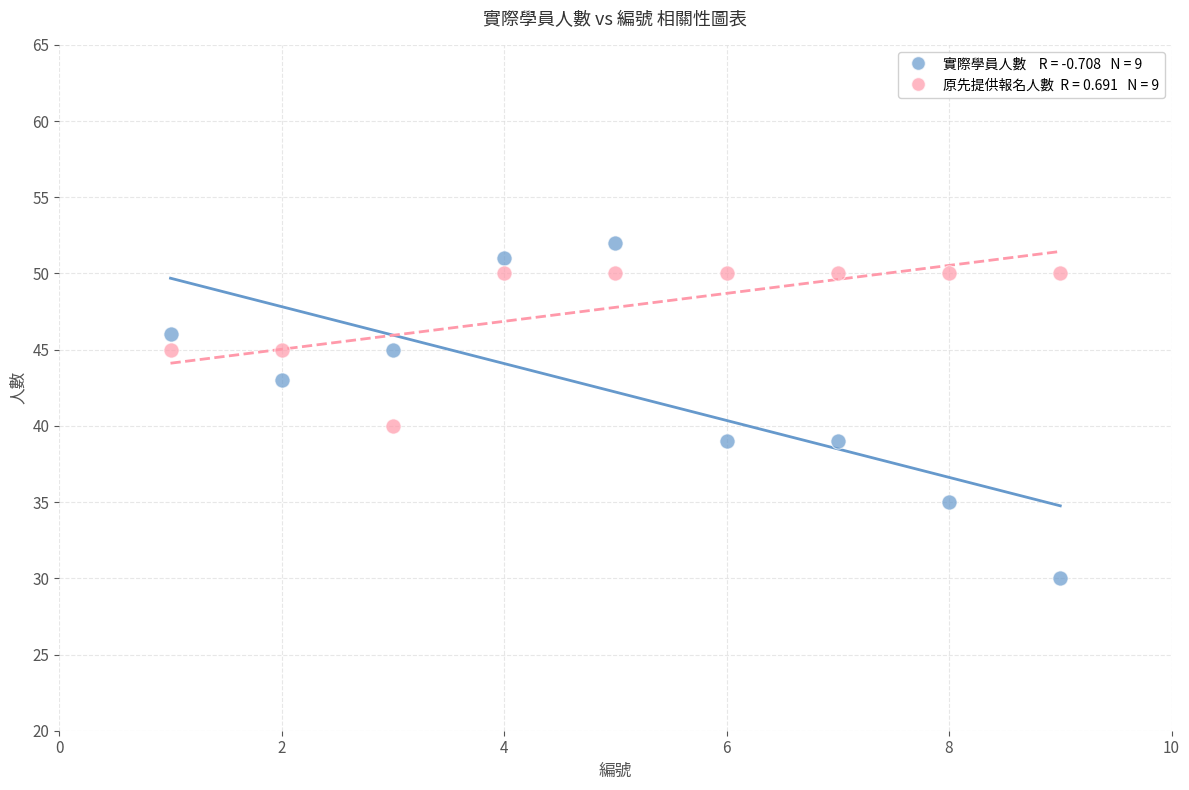

Across all data points, what is the range of X values (max minus min)?

8